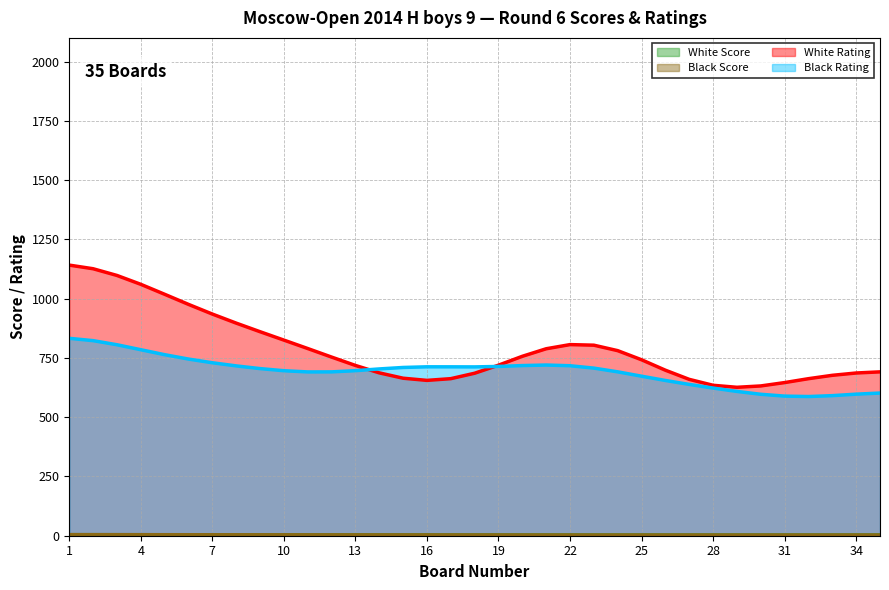

What are all the series names shown in the legend?

White Score, Black Score, White Rating, Black Rating